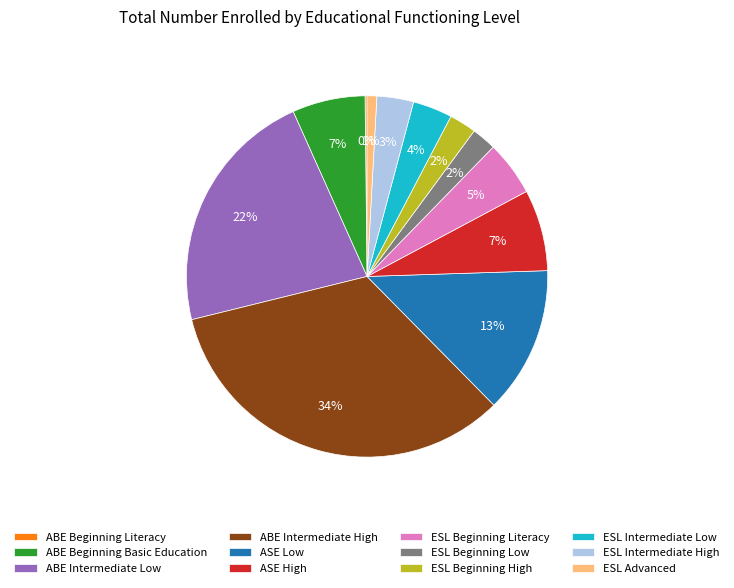

To the nearest percent, what is the average slice percentage?

8%